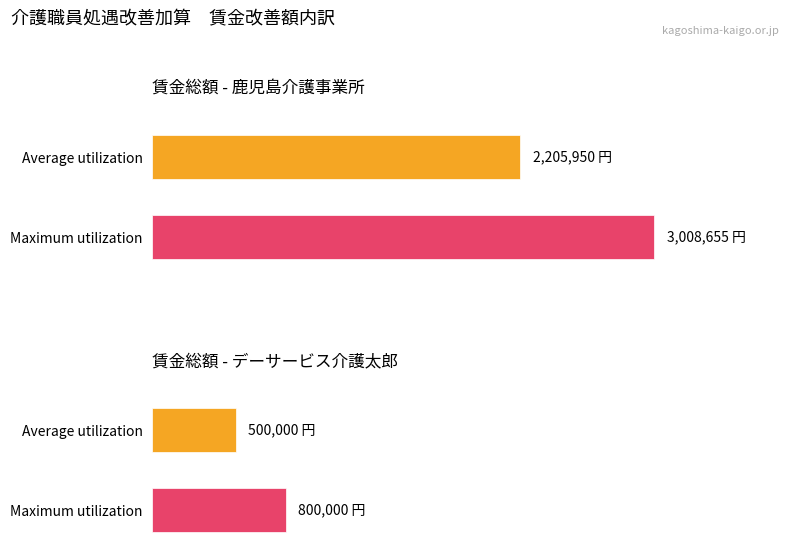

What is the value of the Maximum utilization bar at the 2nd from the left?

800000